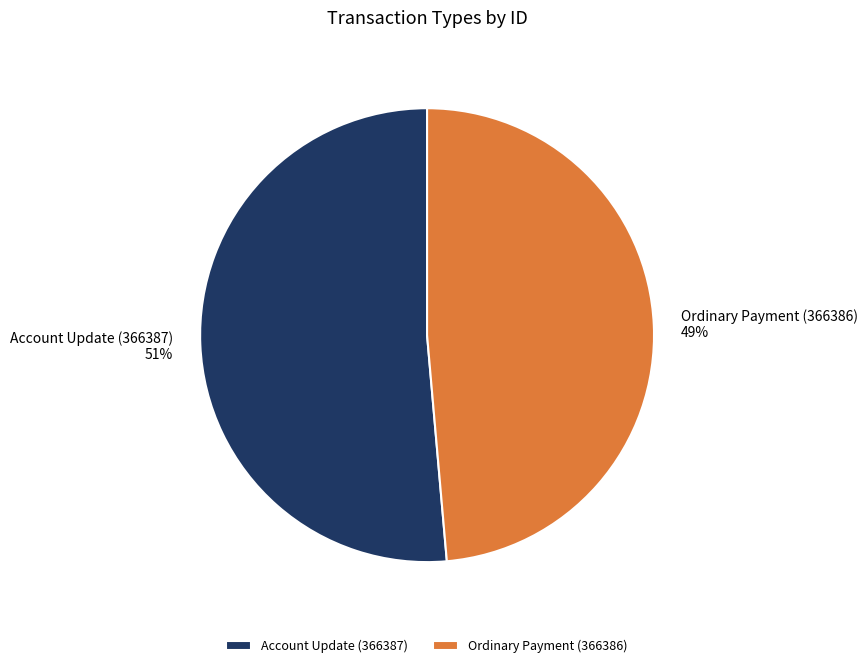

Count the number of slices in the pie.

2